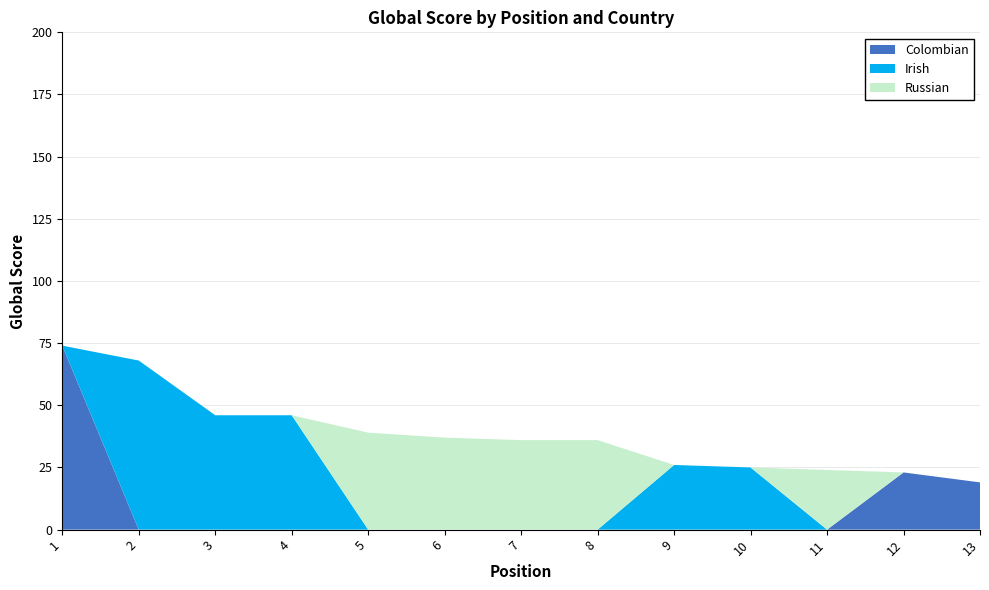

The value of Colombian at 2 is -46. True or false?

False